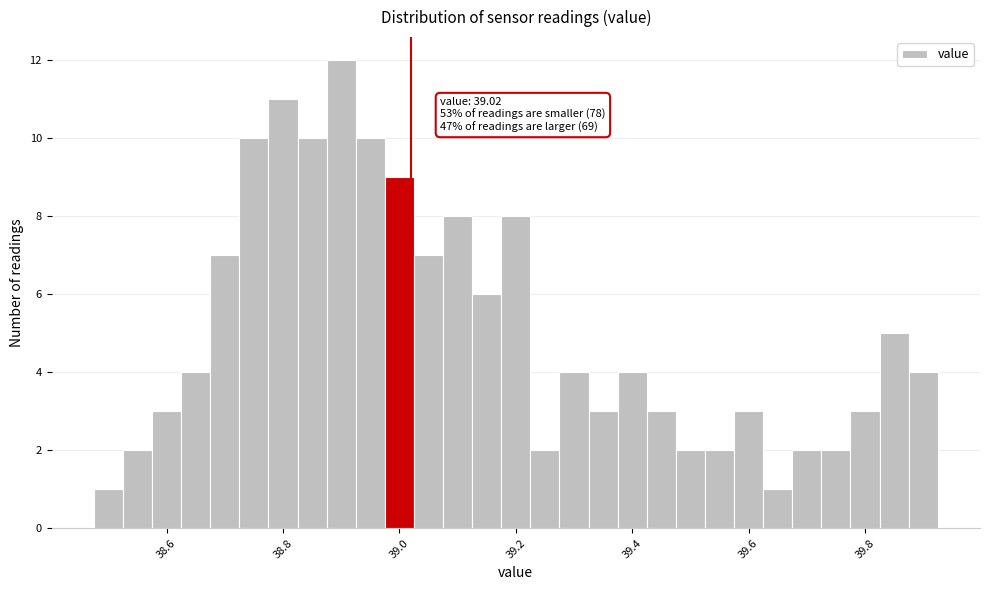

Read against the x-axis, roughly where is the centre of the tallest bar?

38.90